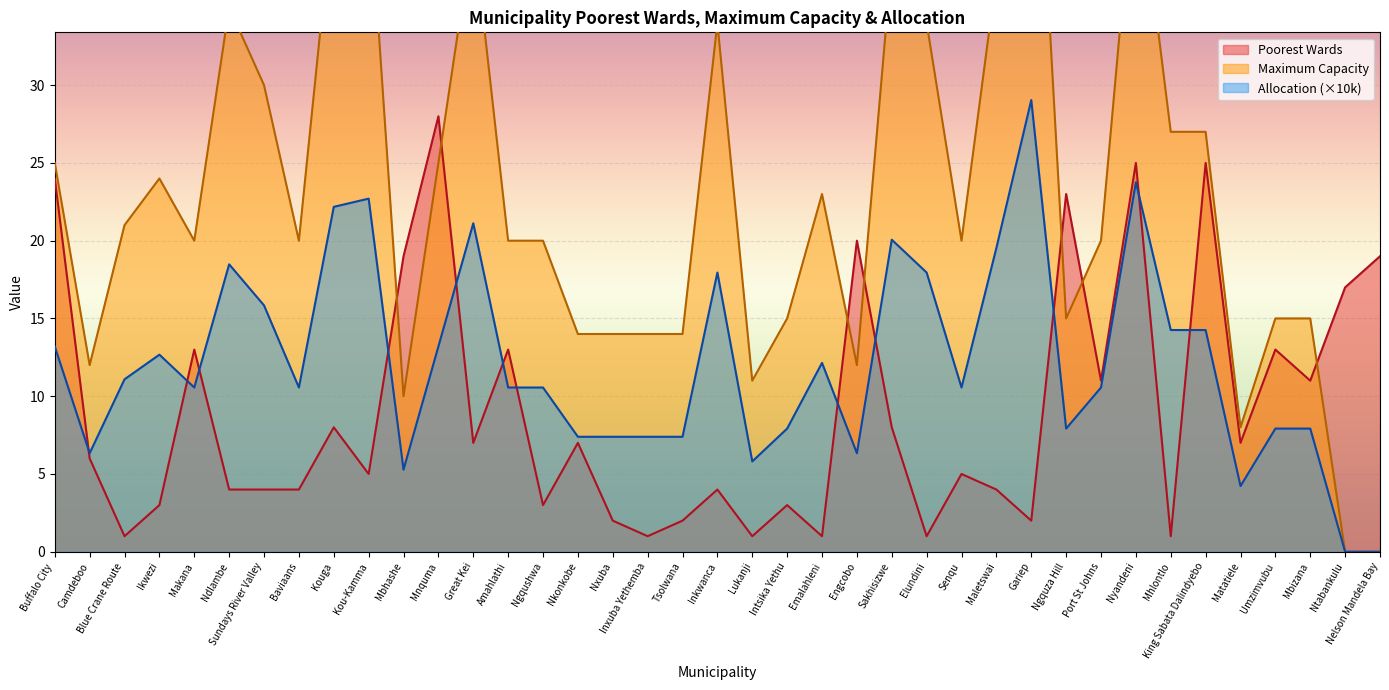

At which category is the sum across all series the highest?

Nyandeni